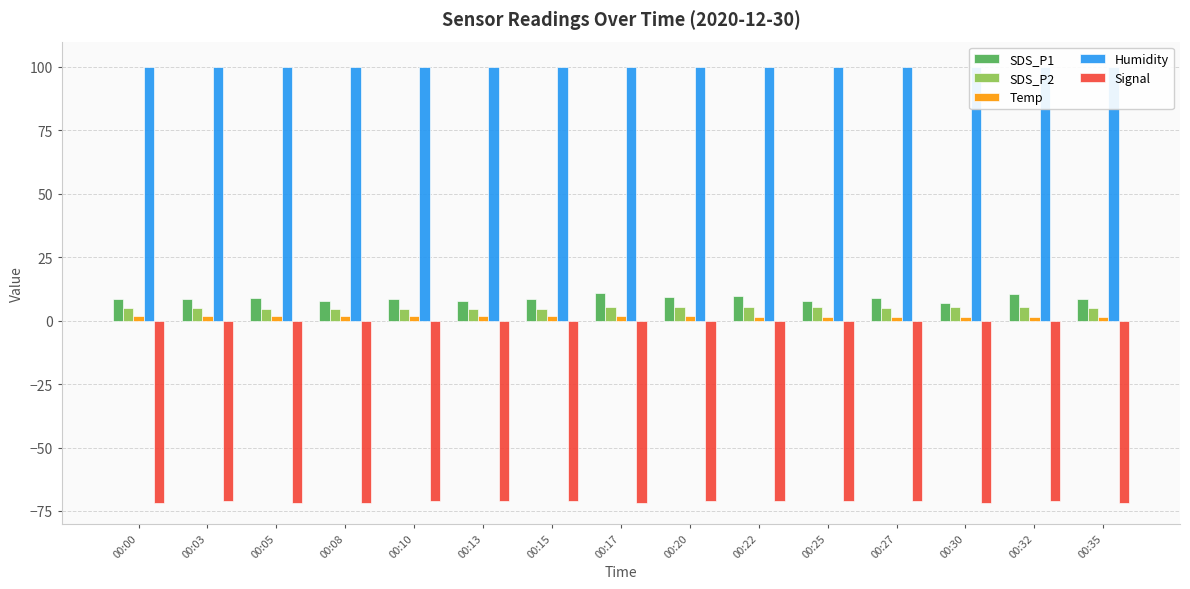

Between 00:03 and 00:15, which series saw the biggest shift?

SDS_P2